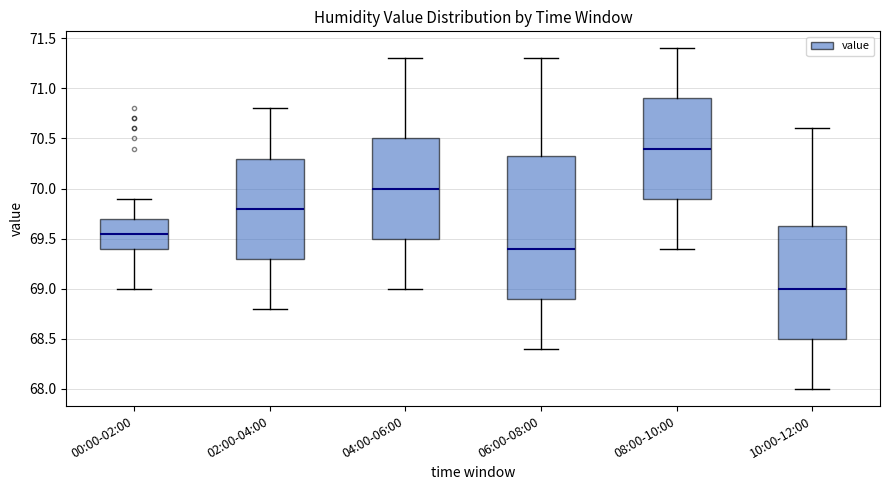

Reading left to right, transcribe this box plot: for each box, give where its median line is, the range the box spans, and where its two whiskers end, as read against the y-axis. The values are not printed on the chart, so give them approximately, as read against the axis.

00:00-02:00: median 69.55, box 69.40 to 69.70, whiskers 69.00 to 69.90
02:00-04:00: median 69.80, box 69.30 to 70.30, whiskers 68.80 to 70.80
04:00-06:00: median 70.00, box 69.50 to 70.50, whiskers 69.00 to 71.30
06:00-08:00: median 69.40, box 68.90 to 70.35, whiskers 68.40 to 71.30
08:00-10:00: median 70.40, box 69.90 to 70.90, whiskers 69.40 to 71.40
10:00-12:00: median 69.00, box 68.50 to 69.65, whiskers 68.00 to 70.60